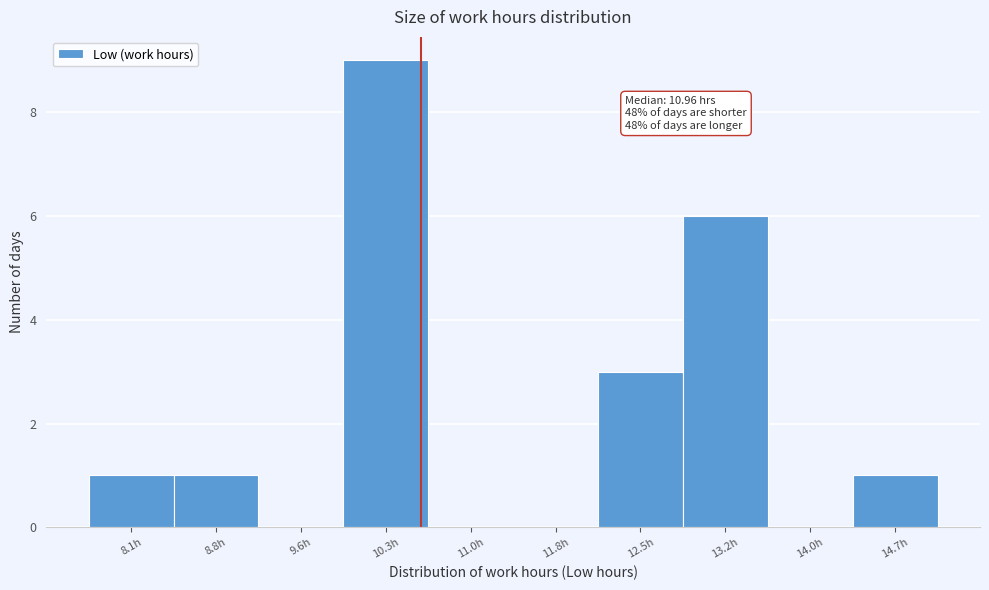

Reading left to right, transcribe all the data shown in this chart.

8.1h=1	8.8h=1	9.6h=0	10.3h=9	11.0h=0	11.8h=0	12.5h=3	13.2h=6	14.0h=0	14.7h=1